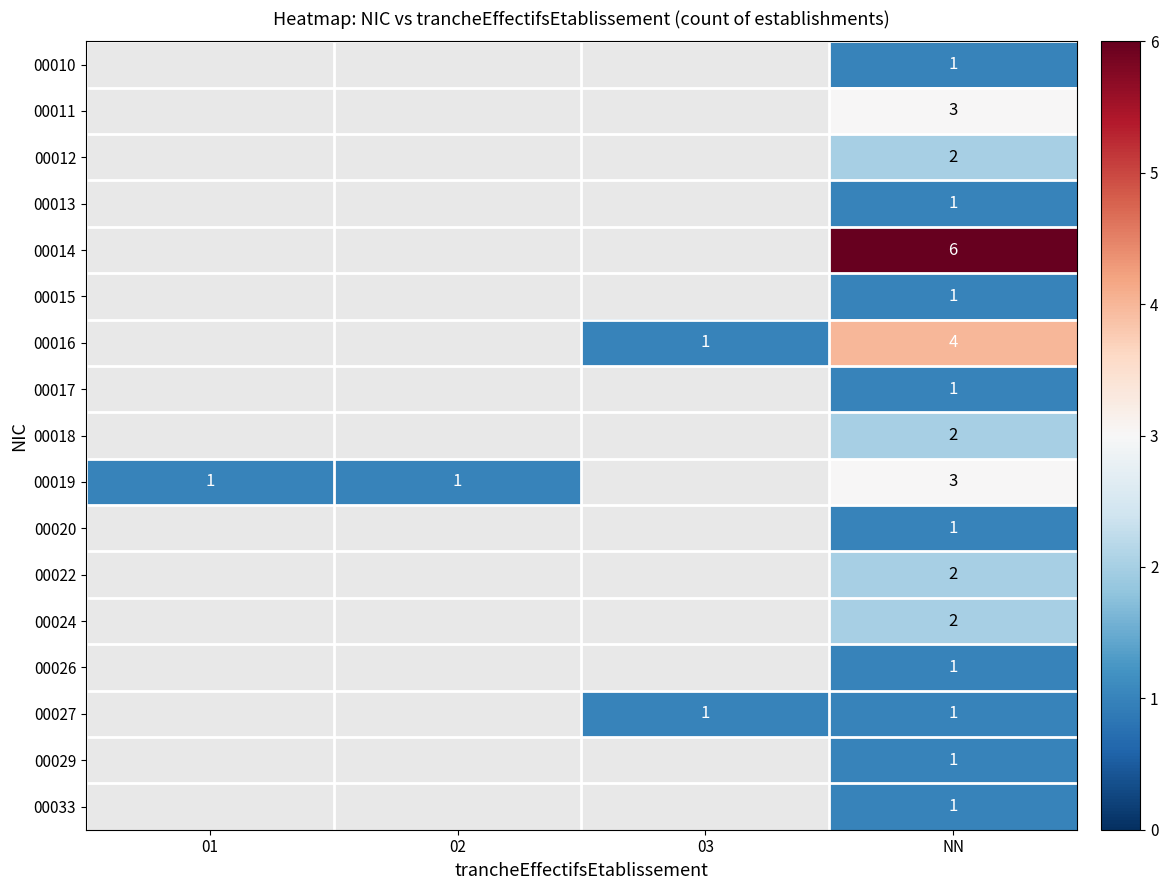

At which category does the chart reach its minimum across all series?

NN